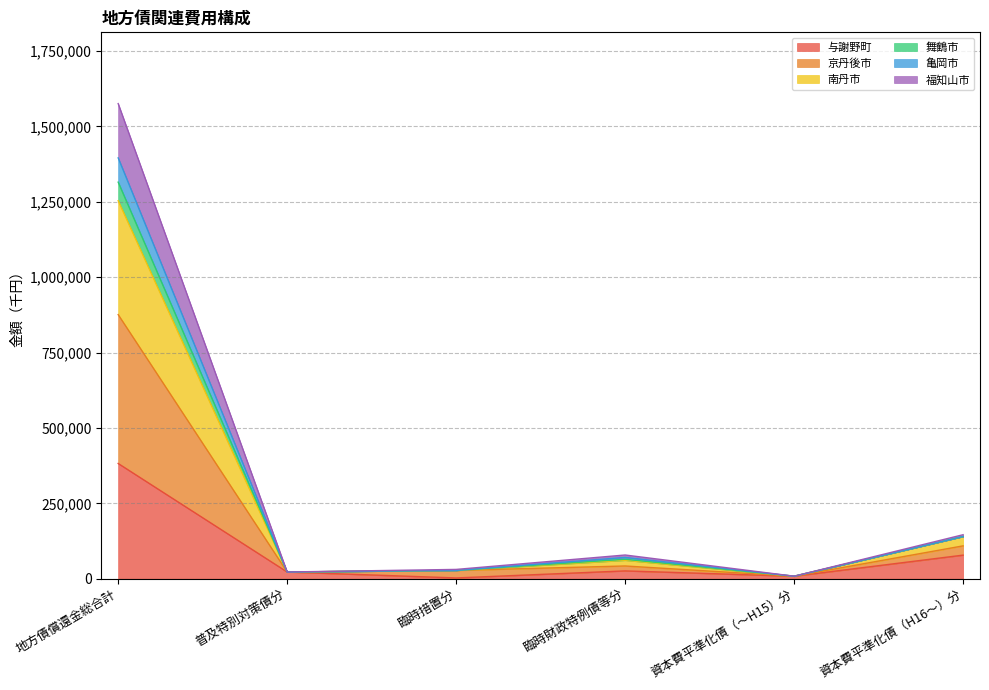

True or false: 京丹後市 and 福知山市 cross at least once.

False